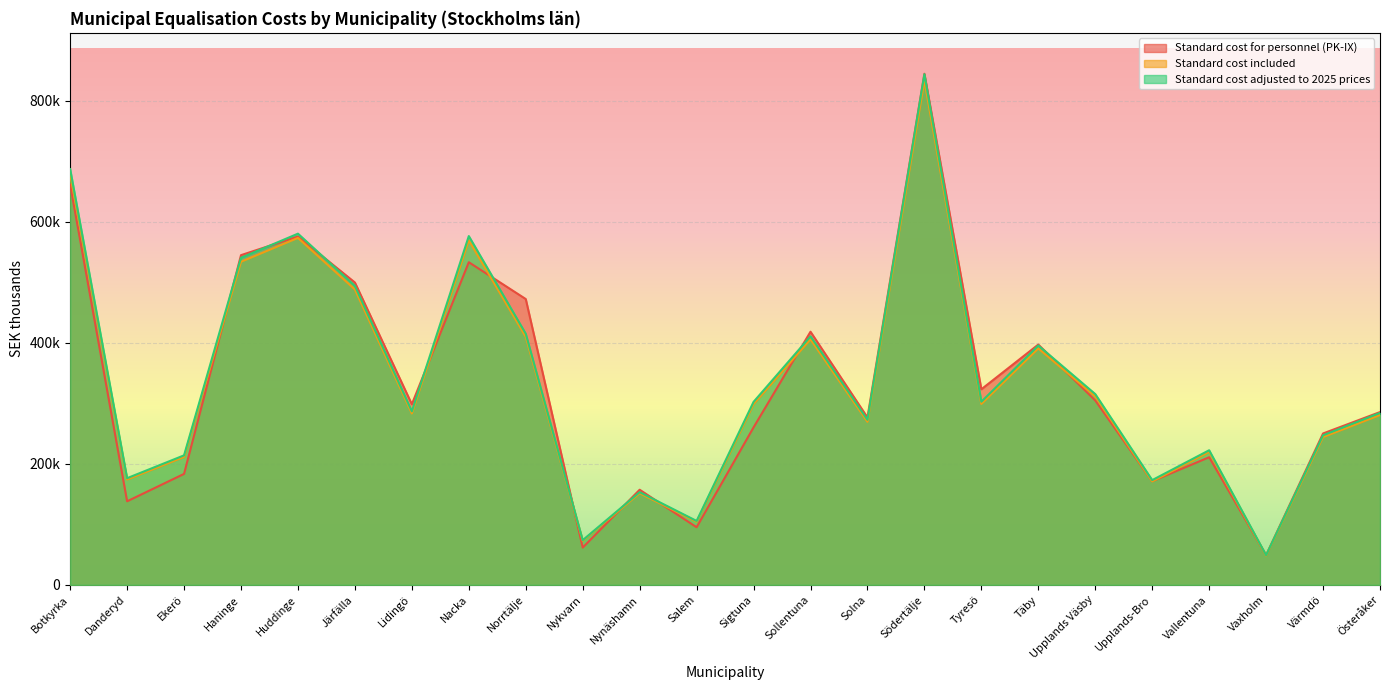

What are all the series names shown in the legend?

Standard cost for personnel (PK-IX), Standard cost included, Standard cost adjusted to 2025 prices